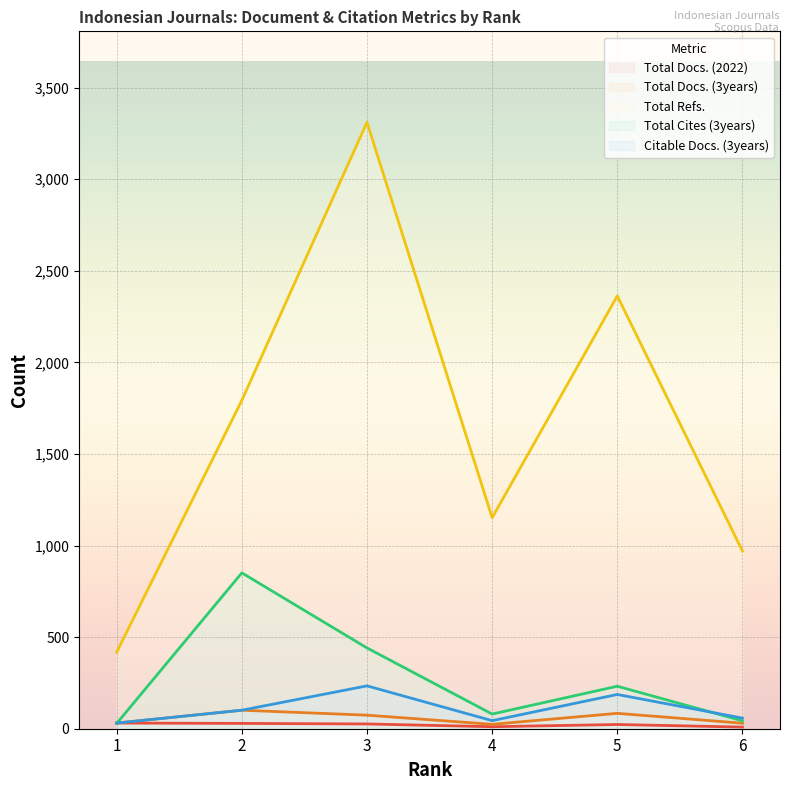

Between 1 and 5, which series saw the biggest shift?

Total Refs.